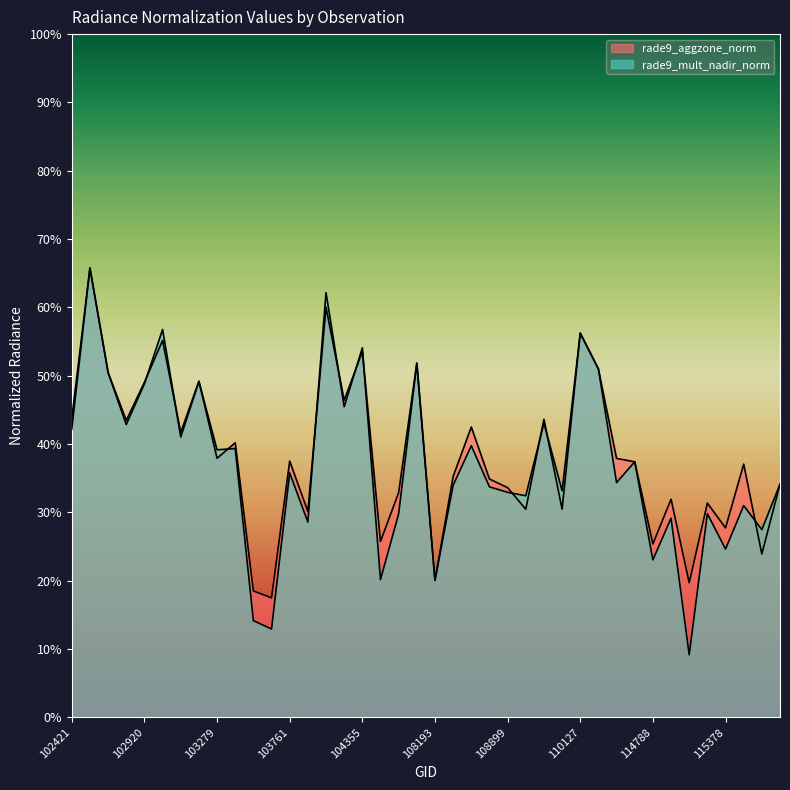

The value of rade9_mult_nadir_norm at 109954 is 0.3. True or false?

True